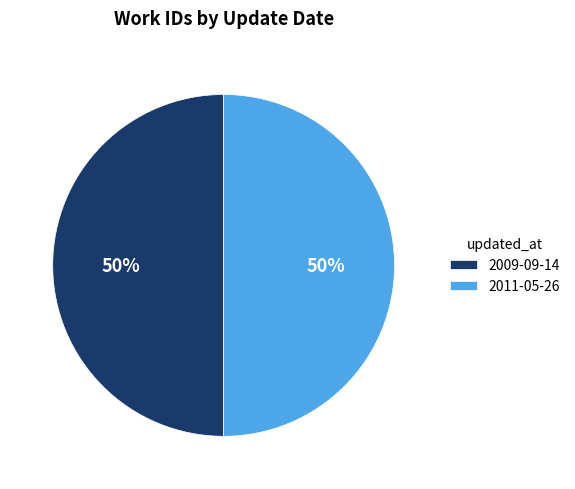

To the nearest percent, what is the combined percentage of 2009-09-14 and 2011-05-26?

100%